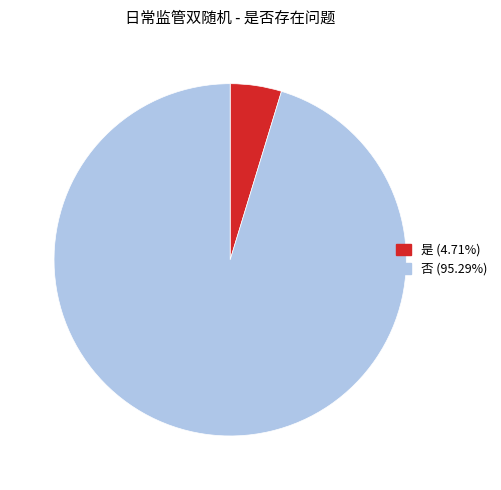

Does 否 represent more than half of the total?

Yes